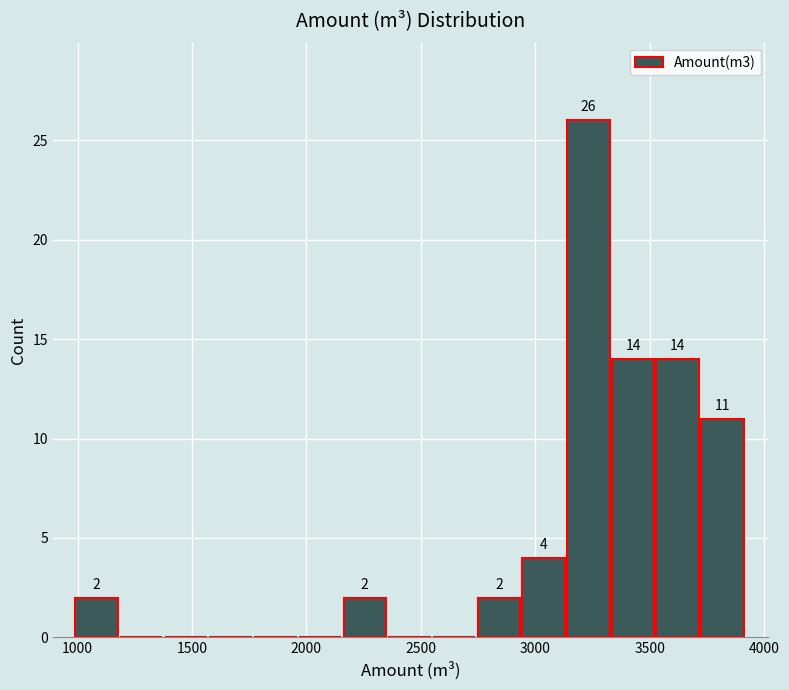

Around what value on the x-axis is the tallest bar? Give the approximate position of its centre, as read against the axis.

3250